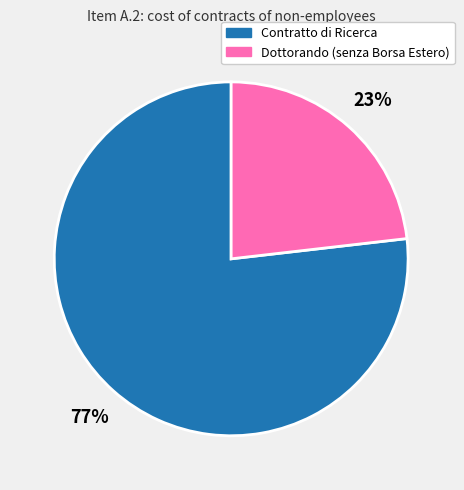

Combined, do Dottorando (senza Borsa Estero) and Contratto di Ricerca account for over 50%?

Yes